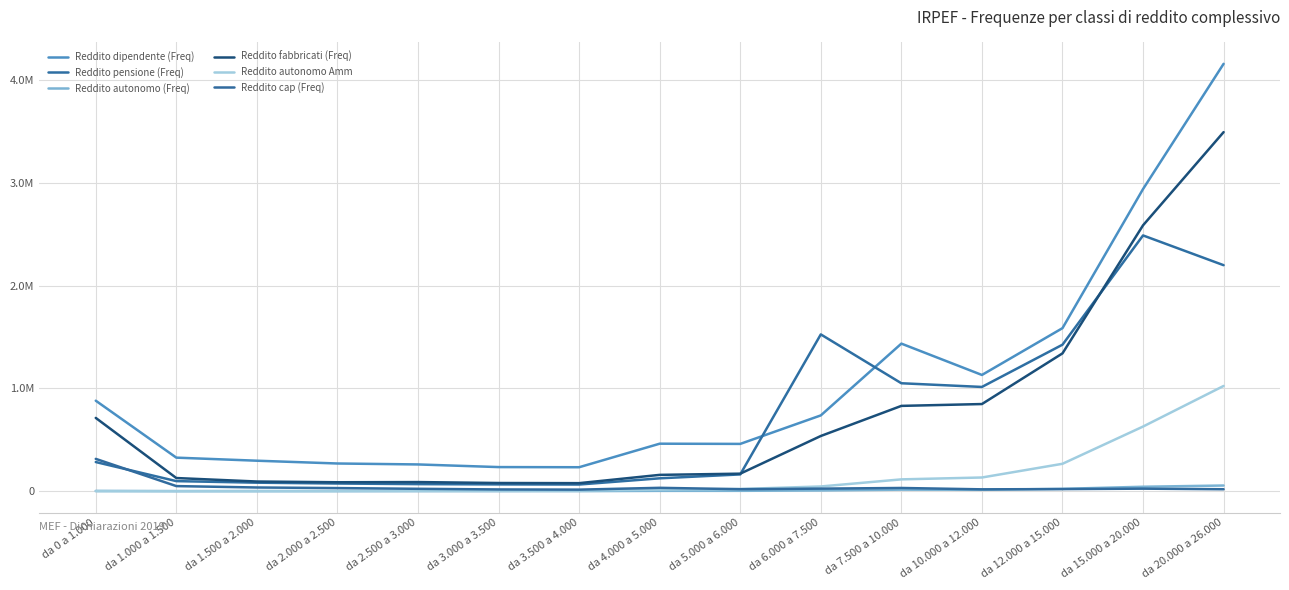

Does the chart display data point markers on the line(s)?

No